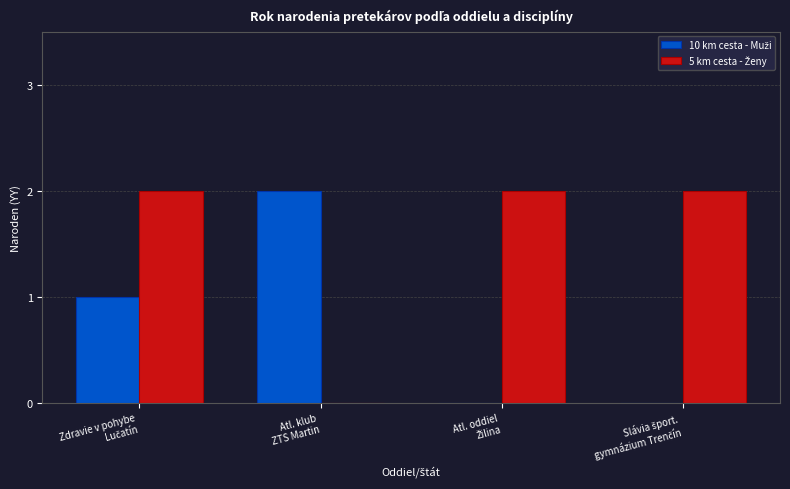

How many distinct data groups are displayed?

2